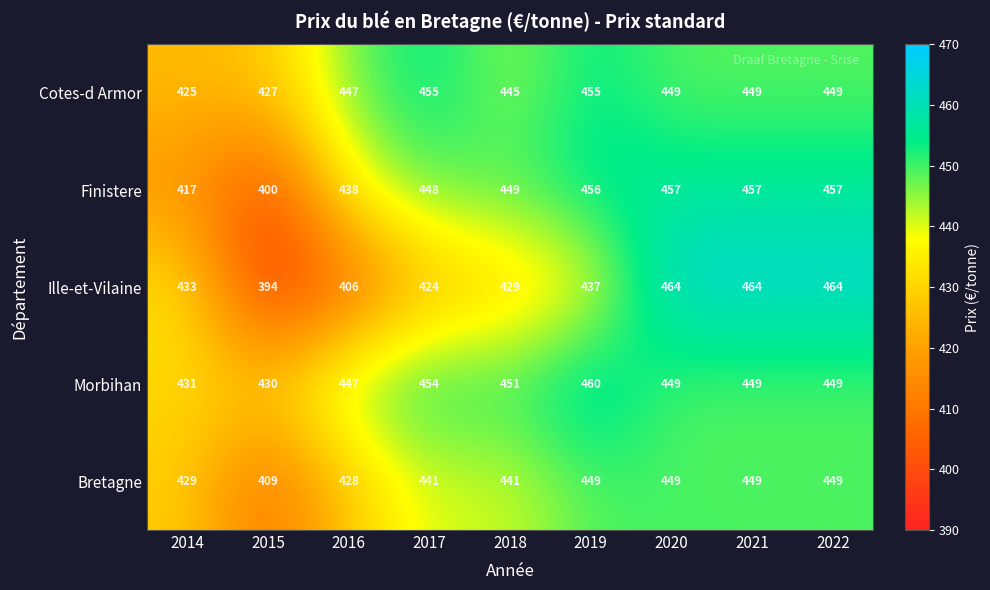

What is the total value across all series at 2021?

2268